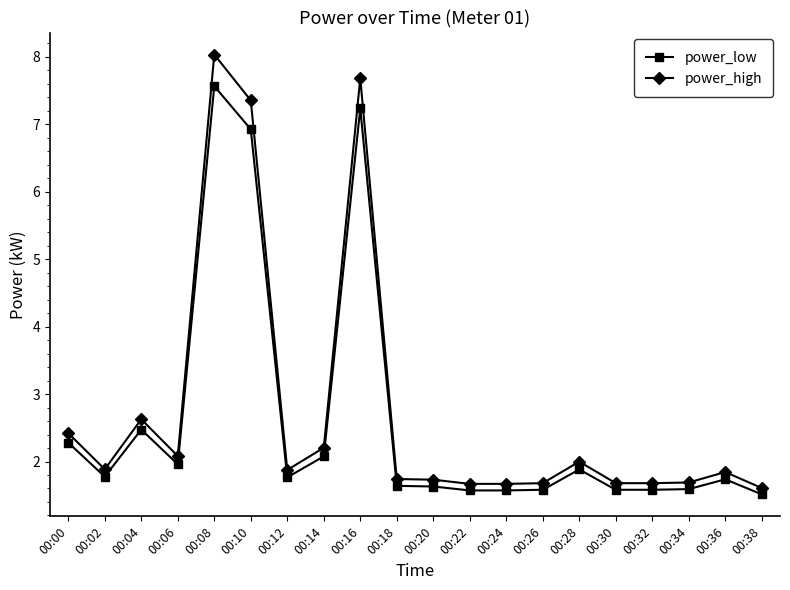

List the series in order of their peak value, highest first.

power_high, power_low